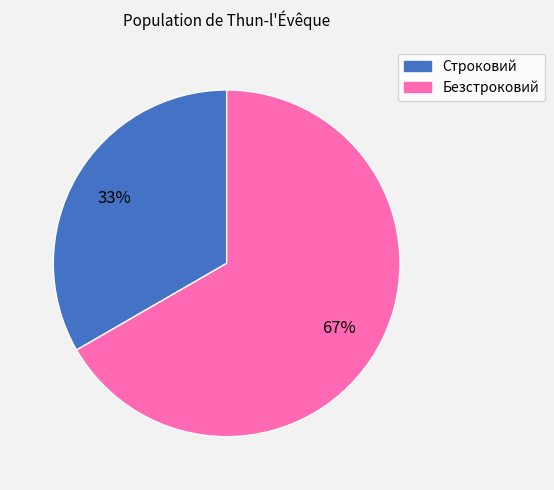

Do Безстроковий and Строковий together represent more than half of the pie?

Yes